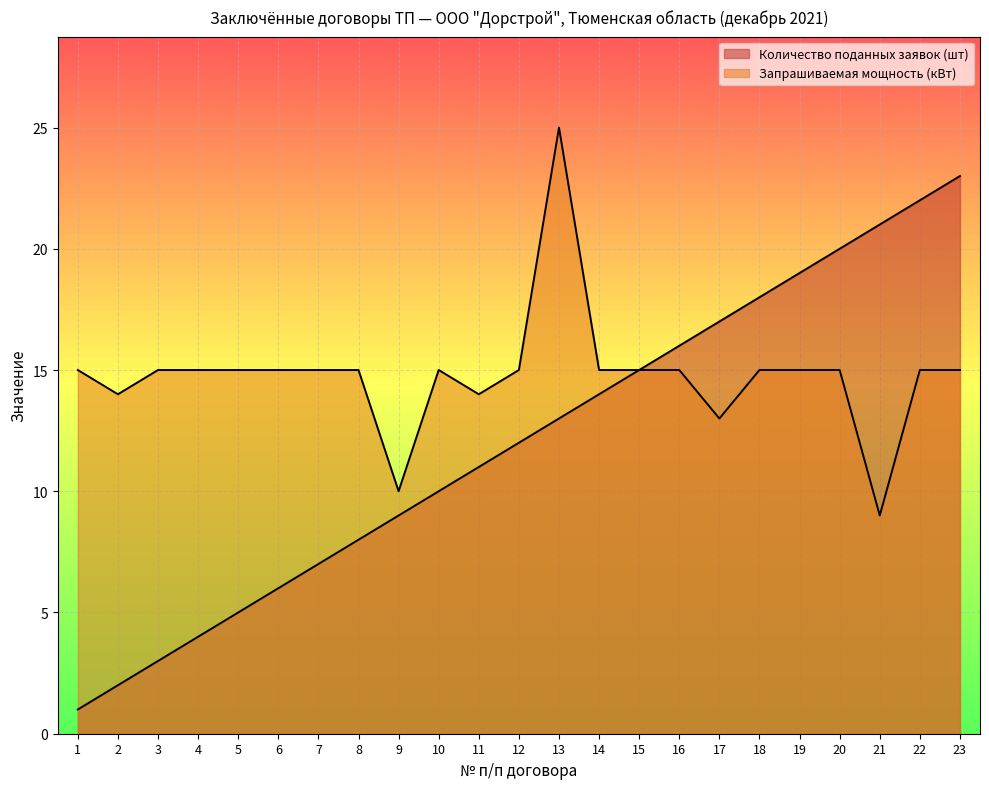

What is the value of the Количество поданных заявок (шт) point at the 17th from the left?

17